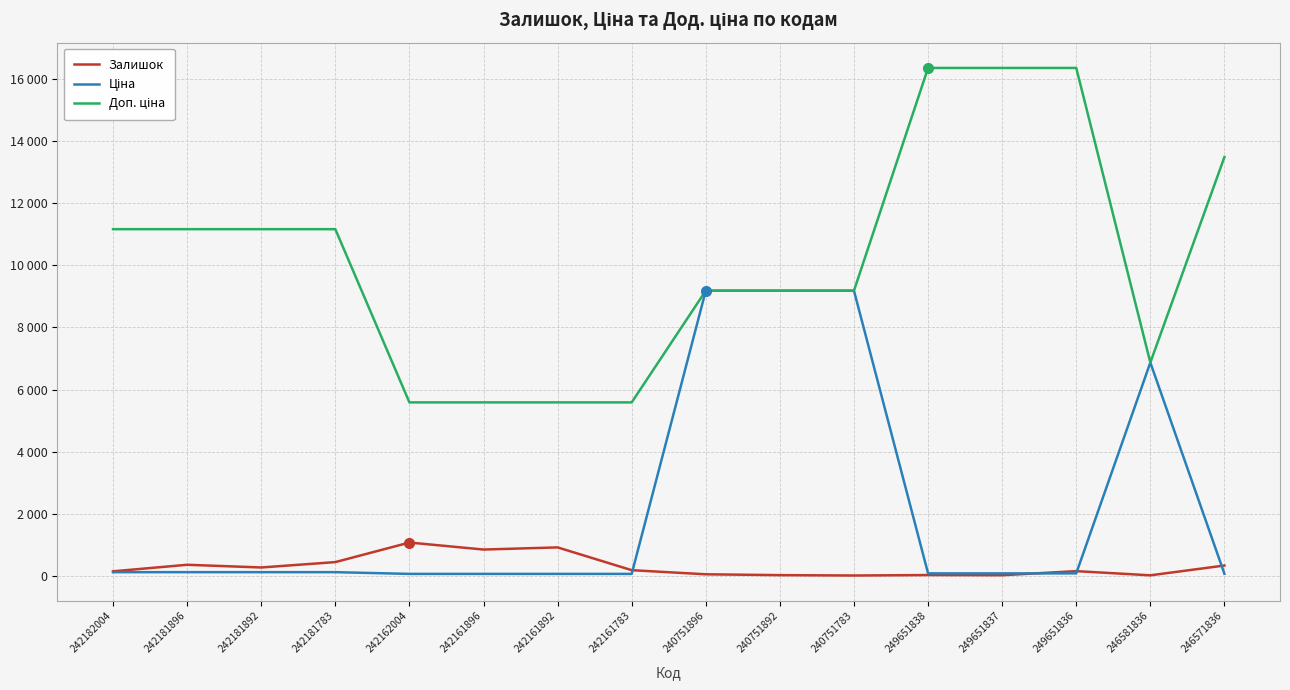

The Залишок series shows 3.2 at 246581836. True or false?

False